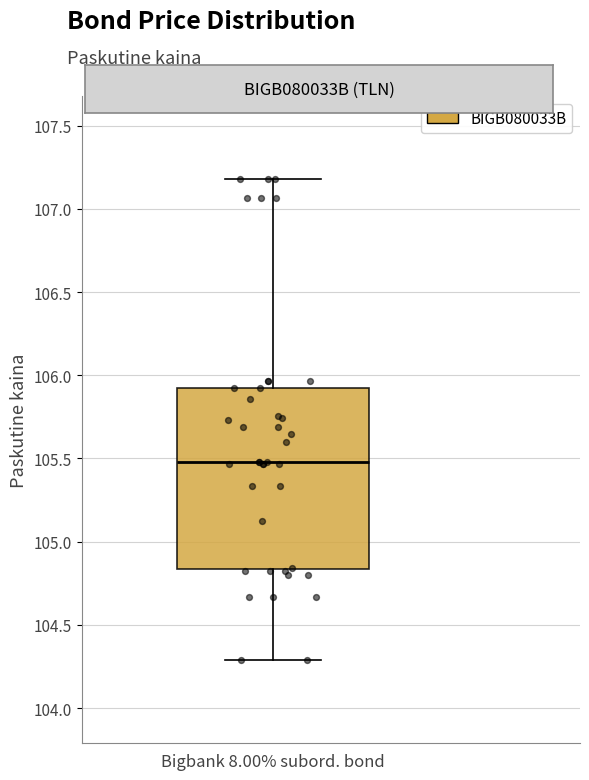

Transcribe this box plot: give where the median line is, the range the box spans, and where the two whiskers end, as read against the y-axis. The values are not printed on the chart, so give them approximately, as read against the axis.

median 105.50, box 104.85 to 105.90, whiskers 104.30 to 107.20